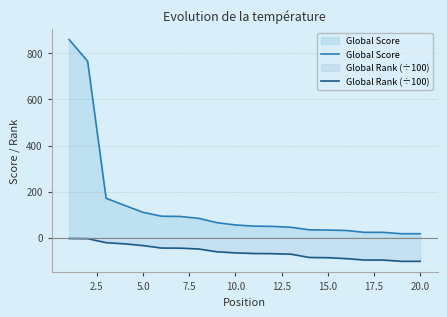

What is the difference between the maximum and minimum values in the Global Score series?

843.0